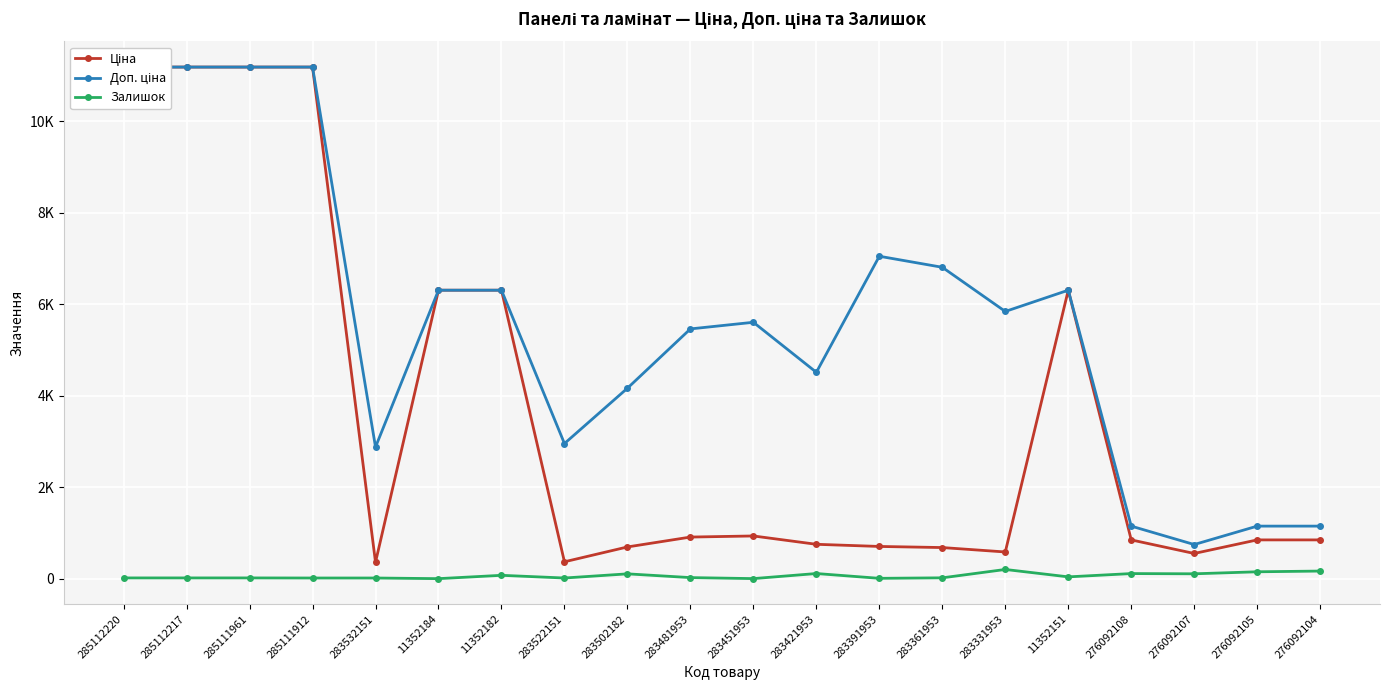

What is the sum of all Ціна values?

72766.9